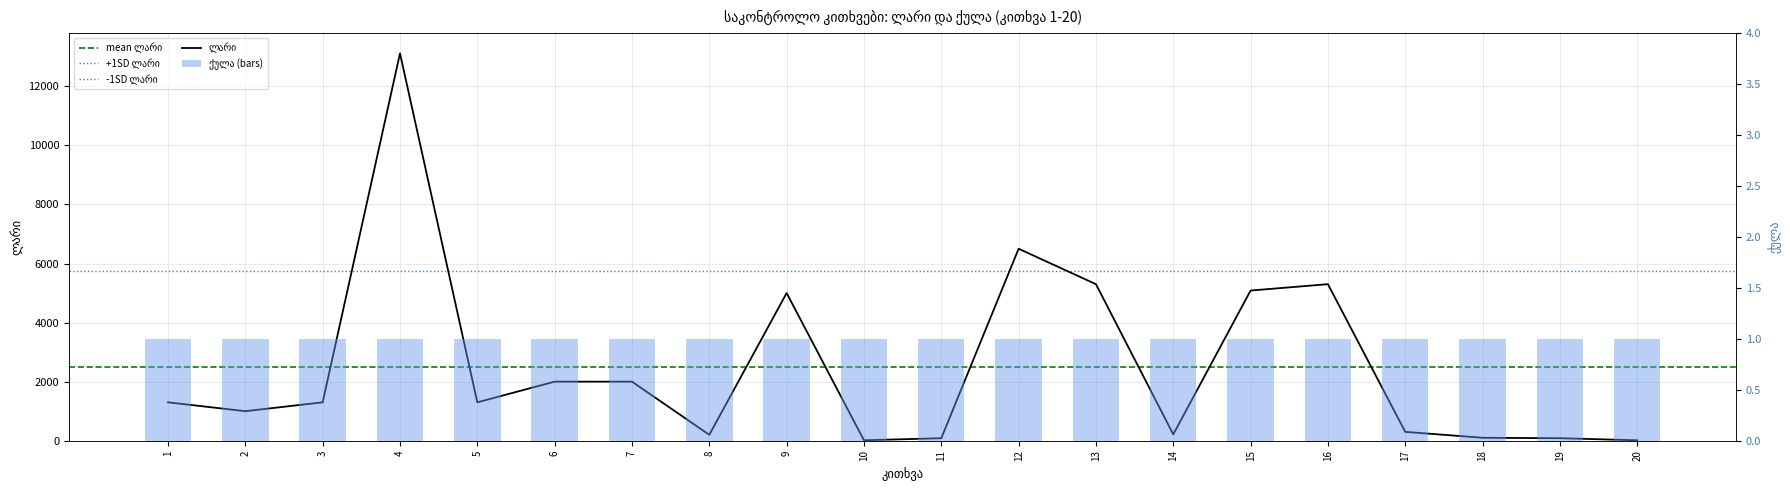

What is the difference between the maximum and second lowest values?

13100